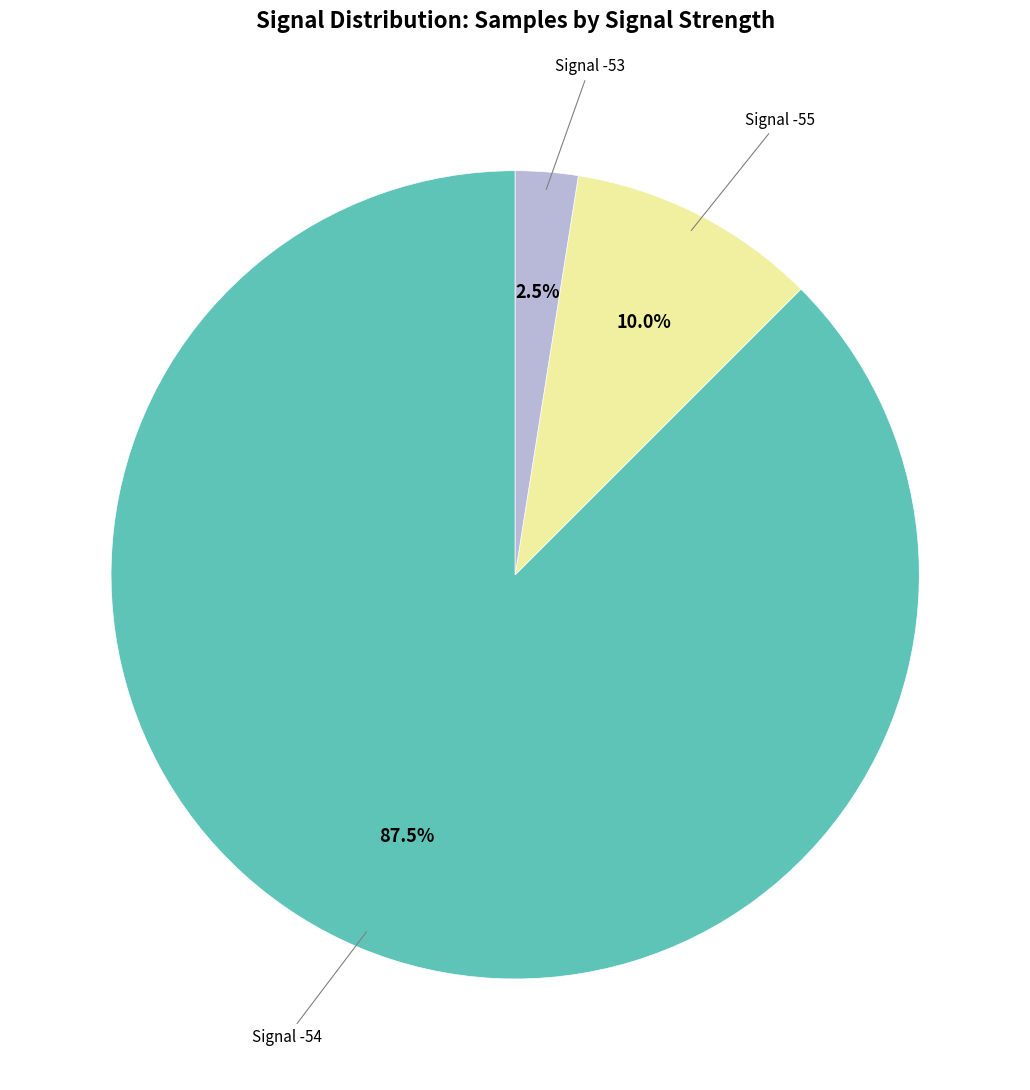

Do Signal -55 and Signal -54 together represent more than half of the pie?

Yes